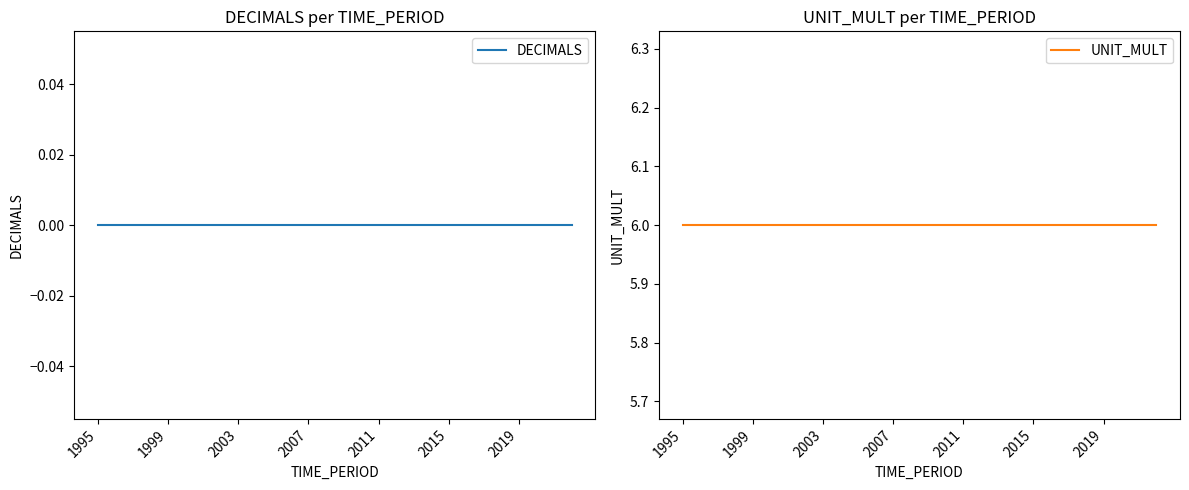

How many data points does each series have?

28